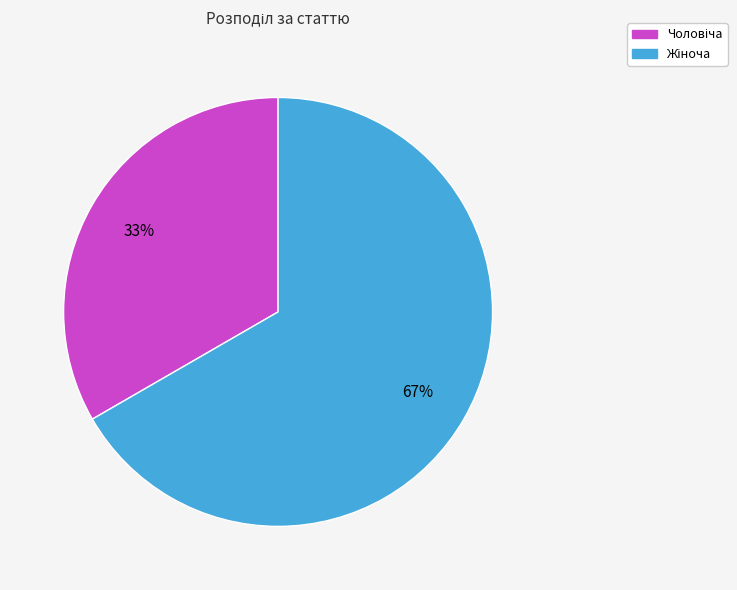

To the nearest percent, what is the average slice percentage?

50%